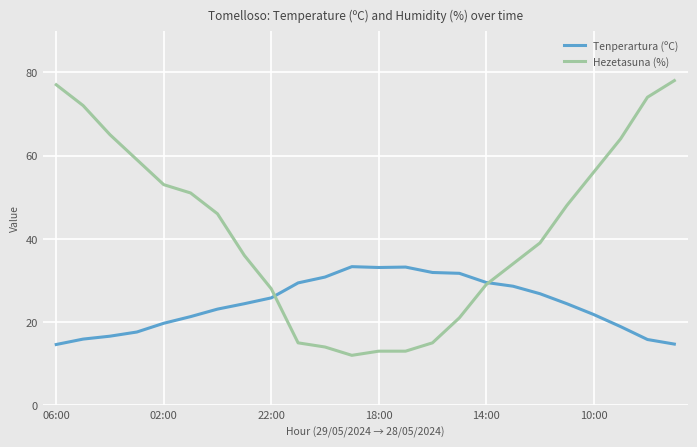

What is the minimum value for Tenperartura (ºC)?

14.6